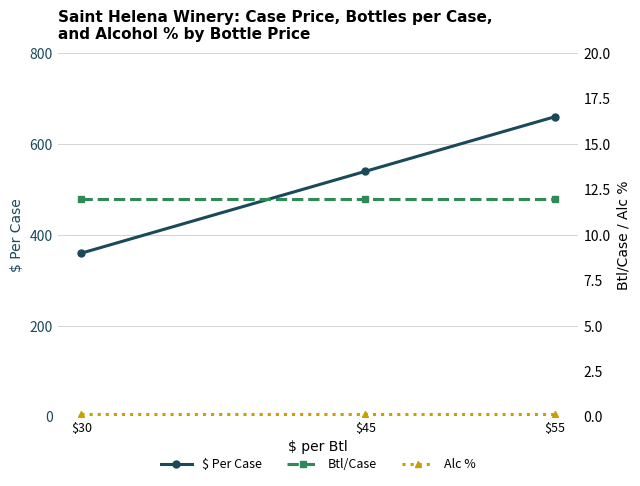

Reading left to right, extract all data points from this chart.

$ Per Case: $30=360.0	$45=540.0	$55=660.0
Btl/Case: $30=12.0	$45=12.0	$55=12.0
Alc %: $30=0.1	$45=0.1	$55=0.1